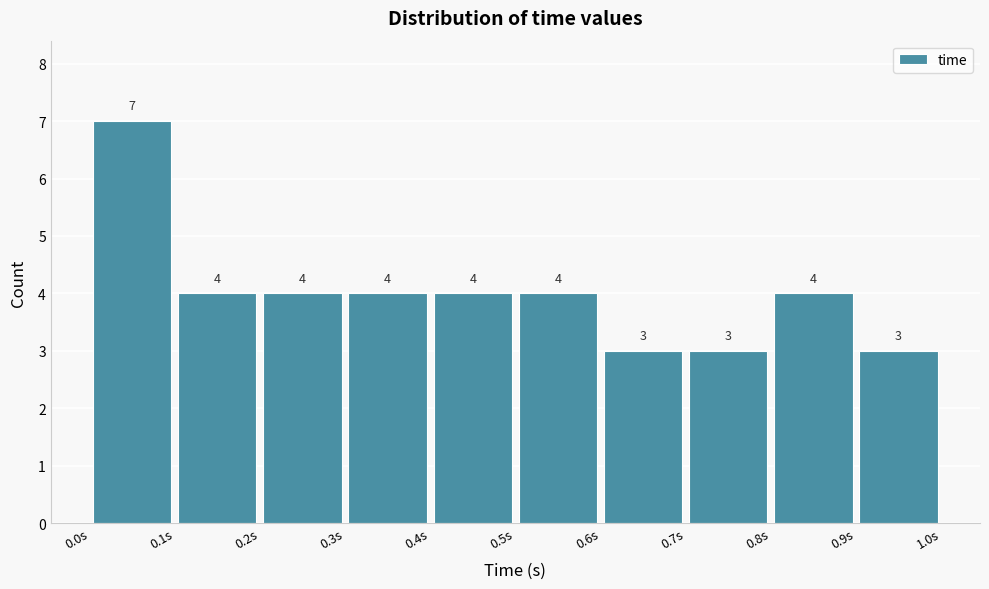

Reading left to right, transcribe this chart: for each bar, give the range it covers on the x-axis and its height.

0.0 to 0.1: 7
0.1 to 0.2: 4
0.2 to 0.3: 4
0.3 to 0.4: 4
0.4 to 0.5: 4
0.5 to 0.6: 4
0.6 to 0.7: 3
0.7 to 0.8: 3
0.8 to 0.9: 4
0.9 to 1.0: 3